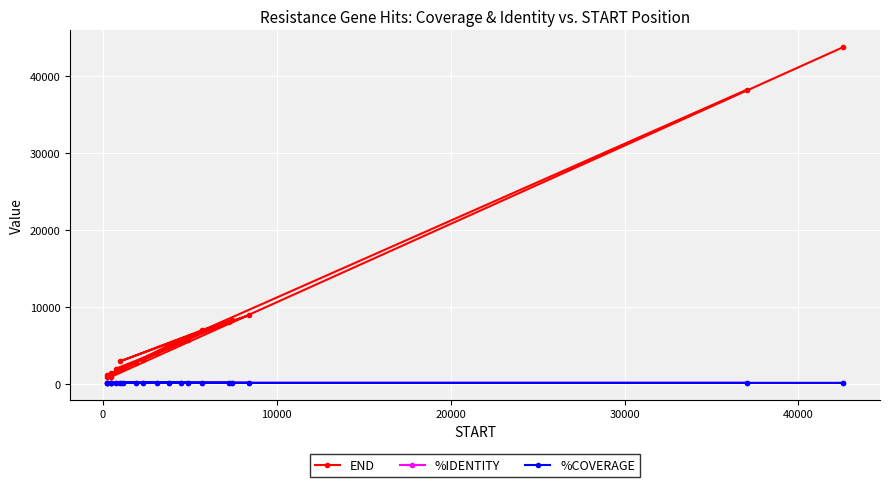

What is the difference between the maximum and minimum values in the END series?

42937.0